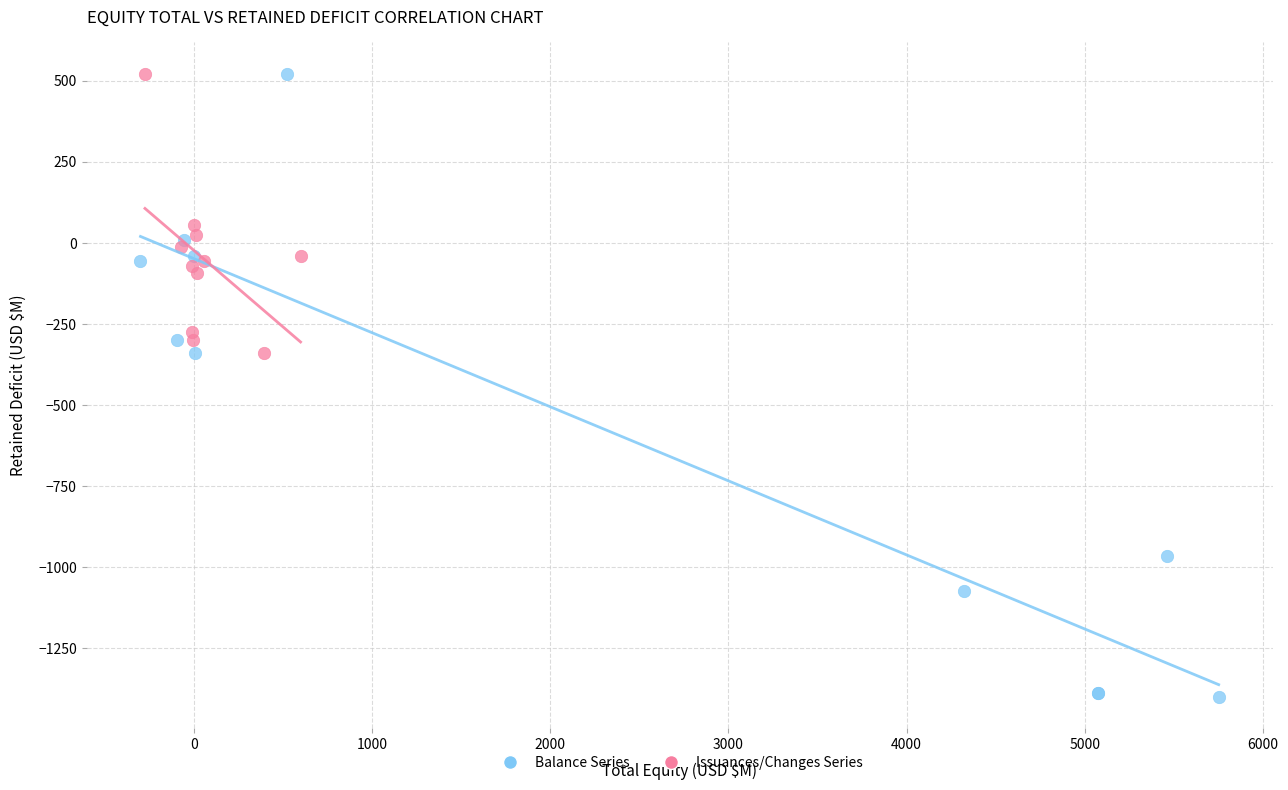

Which series contains the lowest Y value?

Balance Series